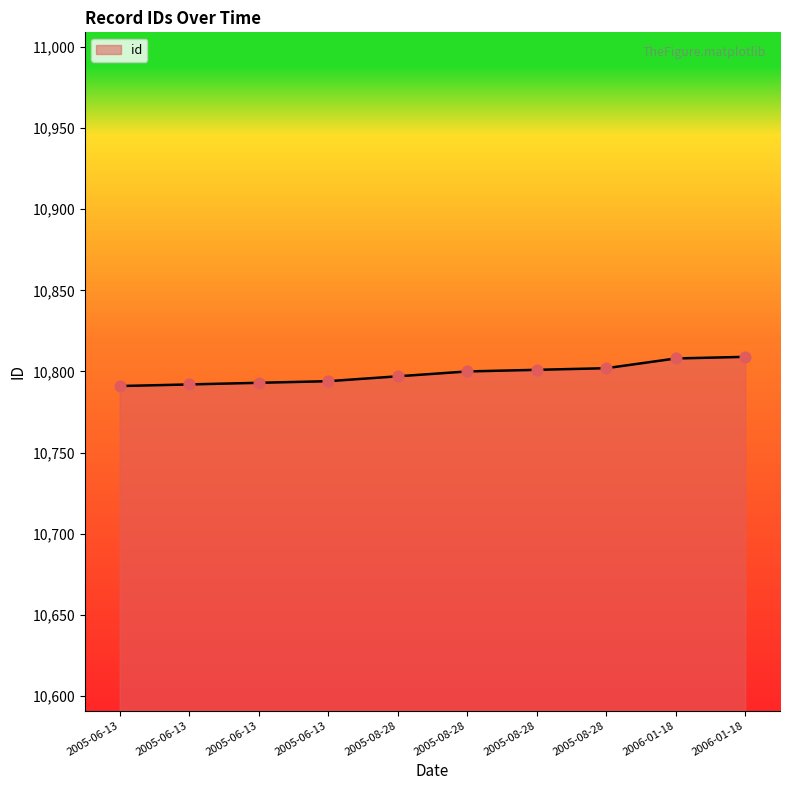

Does the chart have visible grid lines?

No